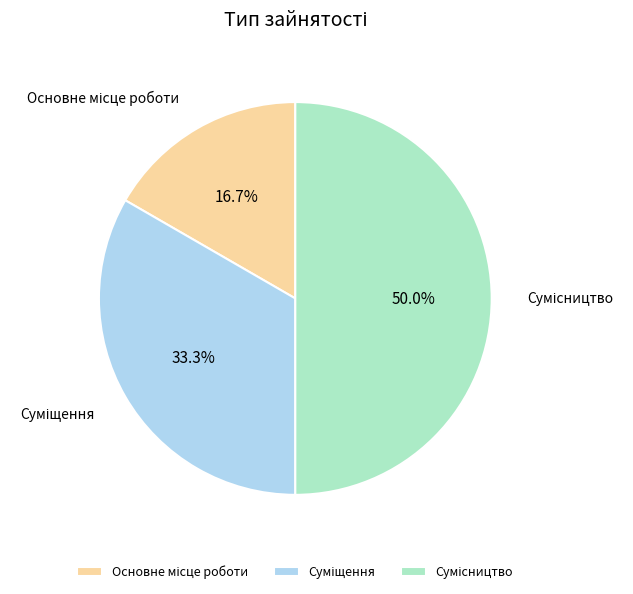

Which slice is the smallest?

Основне місце роботи